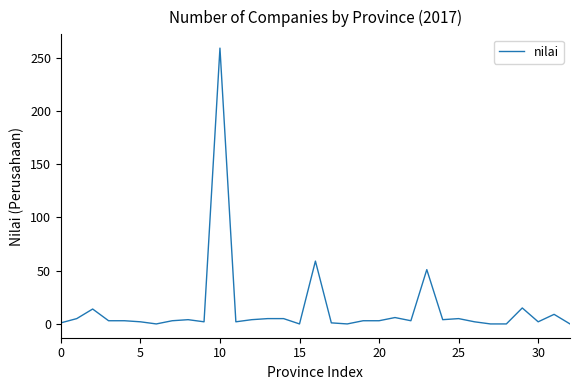

What is the maximum value shown in the chart?

259